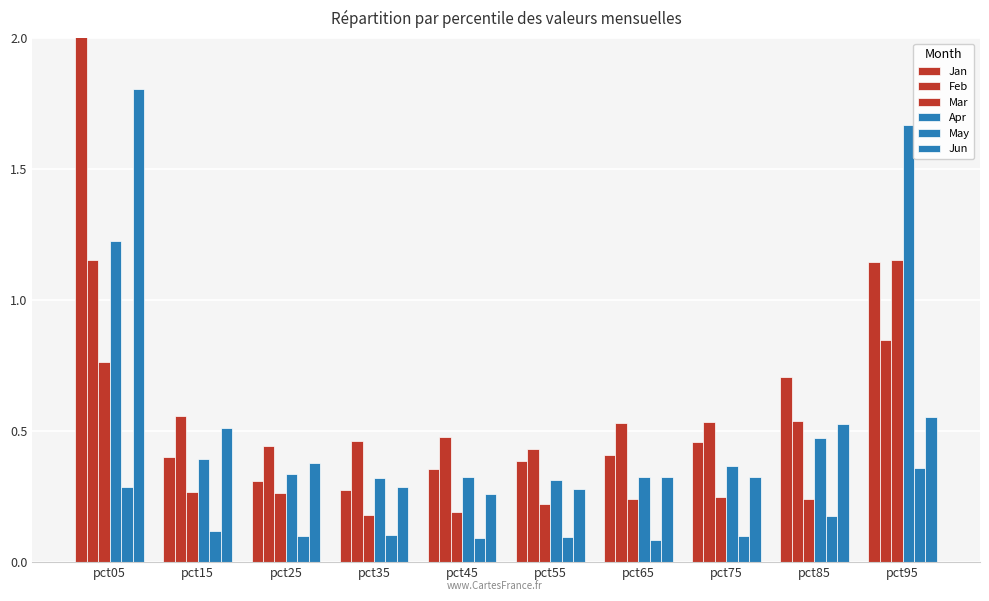

At which label does Mar reach its minimum?

pct35